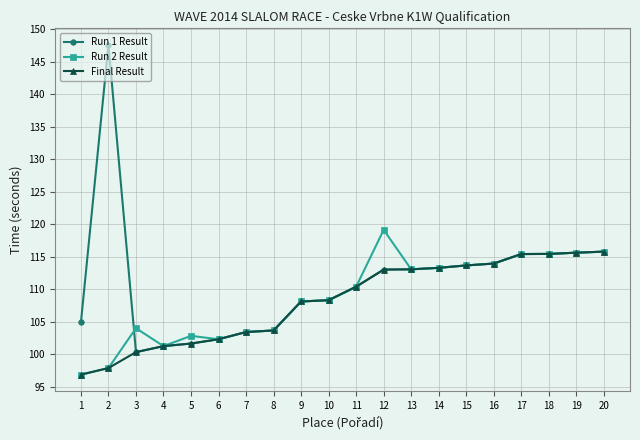

Is the value of Run 2 Result at 4 greater than the value of Run 1 Result at 19?

No